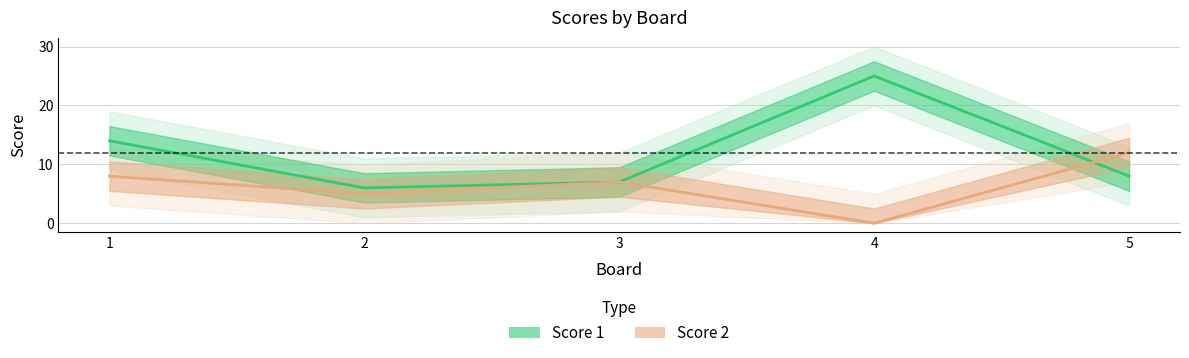

True or false: Score 1 has more than 2 interior local peaks.

False